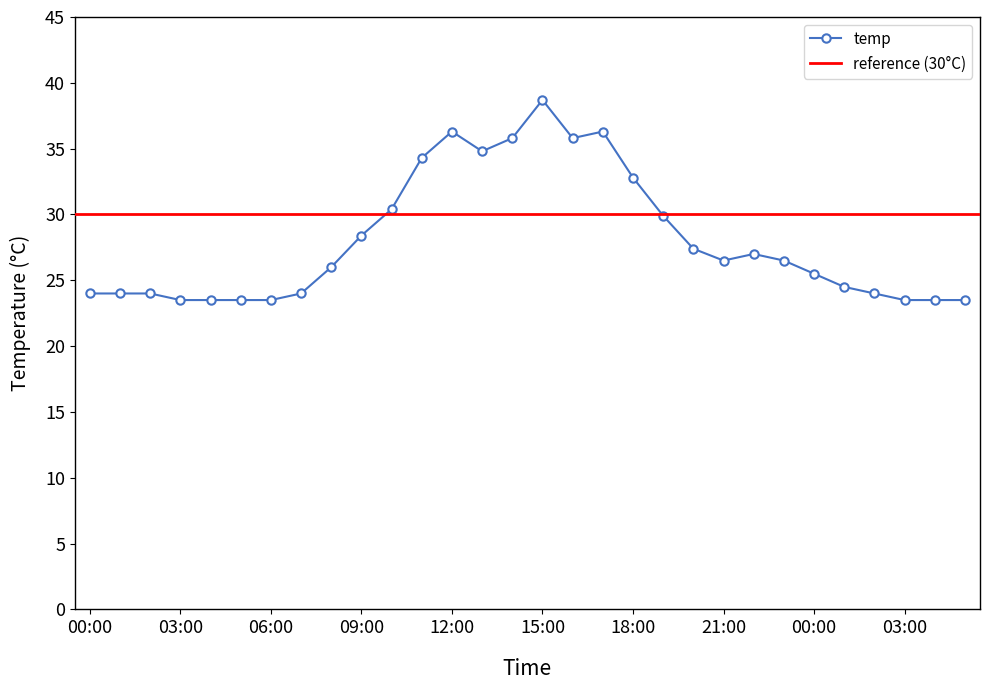

Reading left to right, transcribe all the data shown in this chart.

24.0	24.0	24.0	23.5	23.5	23.5	23.5	24.0	26.0	28.4	30.4	34.3	36.3	34.8	35.8	38.7	35.8	36.3	32.8	29.9	27.4	26.5	27.0	26.5	25.5	24.5	24.0	23.5	23.5	23.5